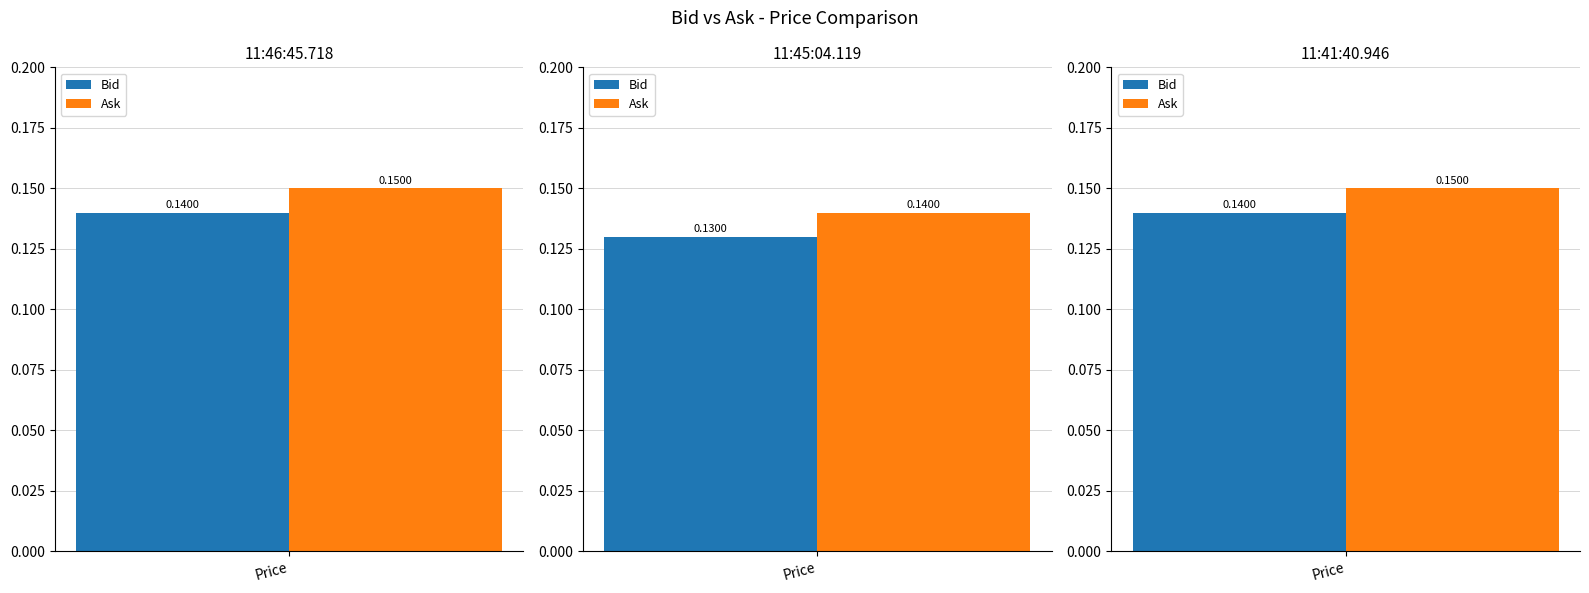

Are the bars grouped side by side (vs. stacked)?

Yes